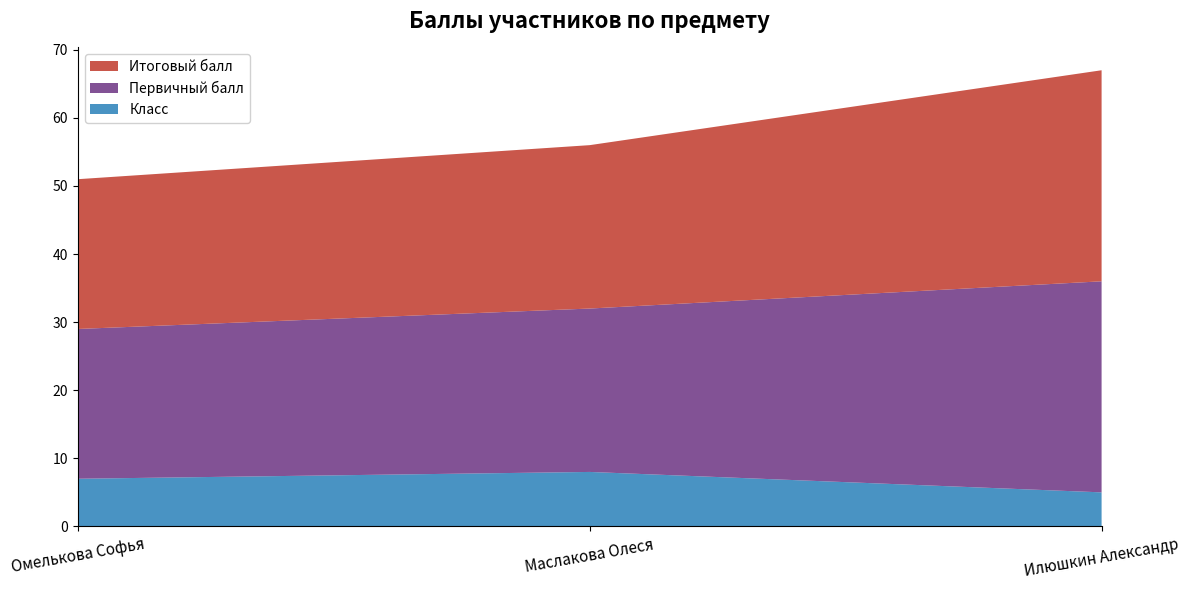

Reading left to right, what are all the values shown in this chart?

Итоговый балл: Омелькова Софья=22	Маслакова Олеся=24	Илюшкин Александр=31
Первичный балл: Омелькова Софья=22	Маслакова Олеся=24	Илюшкин Александр=31
Класс: Омелькова Софья=7	Маслакова Олеся=8	Илюшкин Александр=5